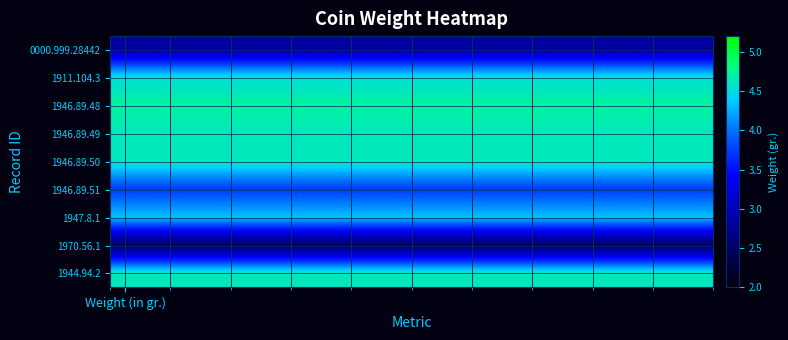

Reading left to right, what are all the values shown in this chart?

0000.999.28442: 2.9	2.9	2.9	2.9	2.9	2.9	2.9	2.9	2.9	2.9	2.9	2.9	2.9	2.9	2.9	2.9	2.9	2.9	2.9	2.9
1911.104.3: 4.5	4.5	4.5	4.5	4.5	4.5	4.5	4.5	4.5	4.5	4.5	4.5	4.5	4.5	4.5	4.5	4.5	4.5	4.5	4.5
1946.89.48: 4.7	4.7	4.7	4.7	4.7	4.7	4.7	4.7	4.7	4.7	4.7	4.7	4.7	4.7	4.7	4.7	4.7	4.7	4.7	4.7
1946.89.49: 4.6	4.6	4.6	4.6	4.6	4.6	4.6	4.6	4.6	4.6	4.6	4.6	4.6	4.6	4.6	4.6	4.6	4.6	4.6	4.6
1946.89.50: 4.6	4.6	4.6	4.6	4.6	4.6	4.6	4.6	4.6	4.6	4.6	4.6	4.6	4.6	4.6	4.6	4.6	4.6	4.6	4.6
1946.89.51: 3.7	3.7	3.7	3.7	3.7	3.7	3.7	3.7	3.7	3.7	3.7	3.7	3.7	3.7	3.7	3.7	3.7	3.7	3.7	3.7
1947.8.1: 4.3	4.3	4.3	4.3	4.3	4.3	4.3	4.3	4.3	4.3	4.3	4.3	4.3	4.3	4.3	4.3	4.3	4.3	4.3	4.3
1970.56.1: 2.5	2.5	2.5	2.5	2.5	2.5	2.5	2.5	2.5	2.5	2.5	2.5	2.5	2.5	2.5	2.5	2.5	2.5	2.5	2.5
1944.94.2: 4.6	4.6	4.6	4.6	4.6	4.6	4.6	4.6	4.6	4.6	4.6	4.6	4.6	4.6	4.6	4.6	4.6	4.6	4.6	4.6